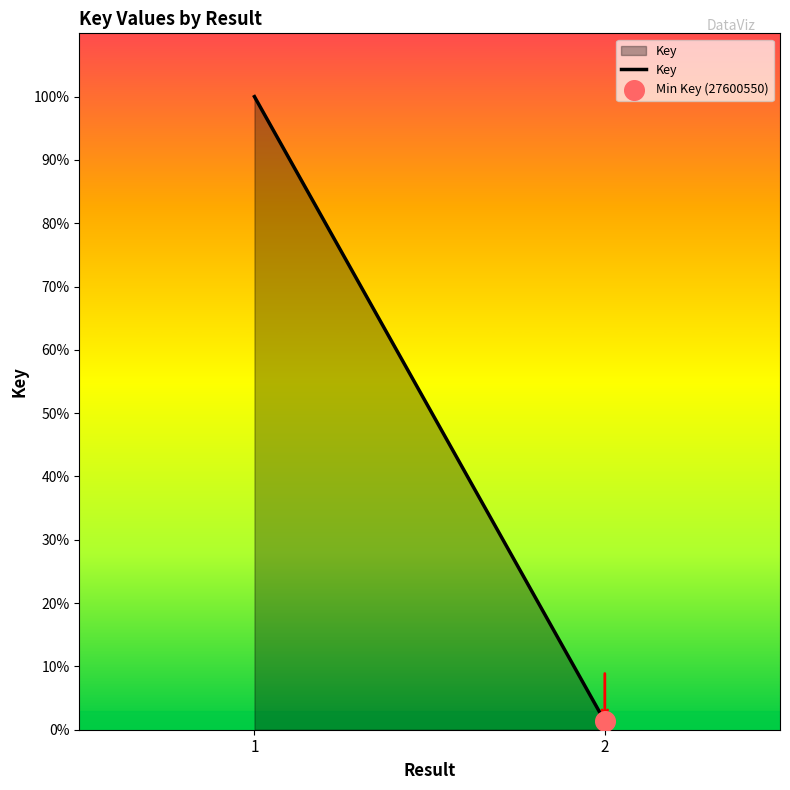

Between 2 and 1, which is larger?

1